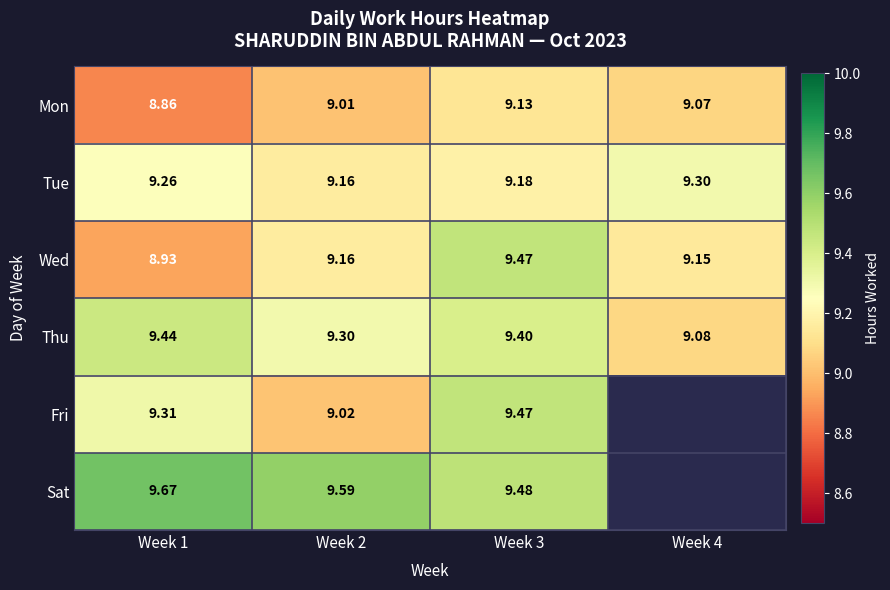

Is the value of Thu at Week 1 greater than the value of Fri at Week 3?

No